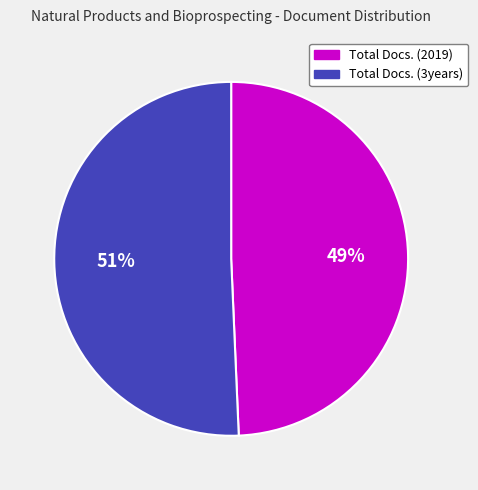

Which slice represents more than half of the pie?

Total Docs. (3years)